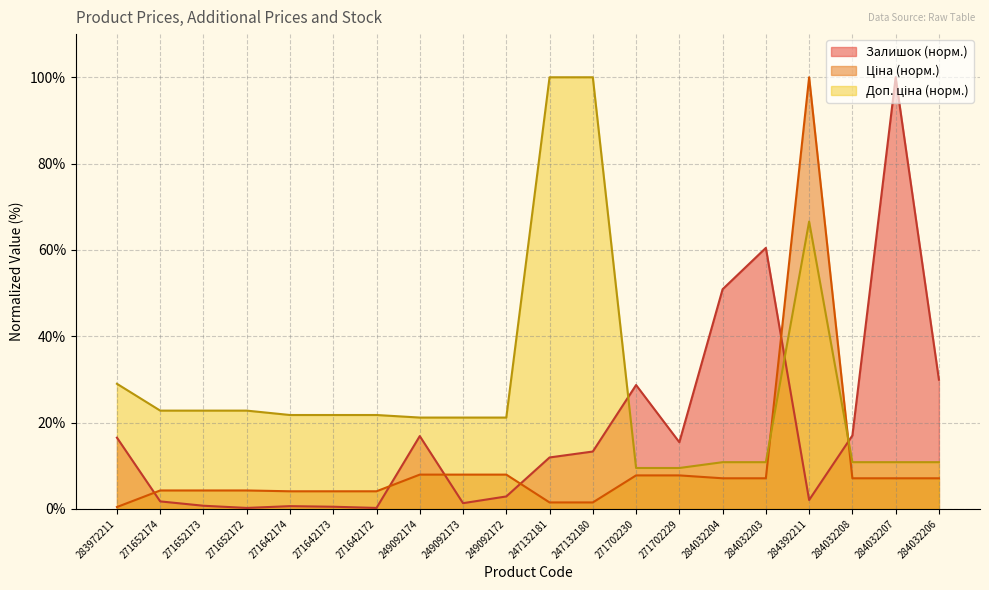

Is the value of Доп. ціна at 271642174 greater than the value of Залишок at 284032204?

No